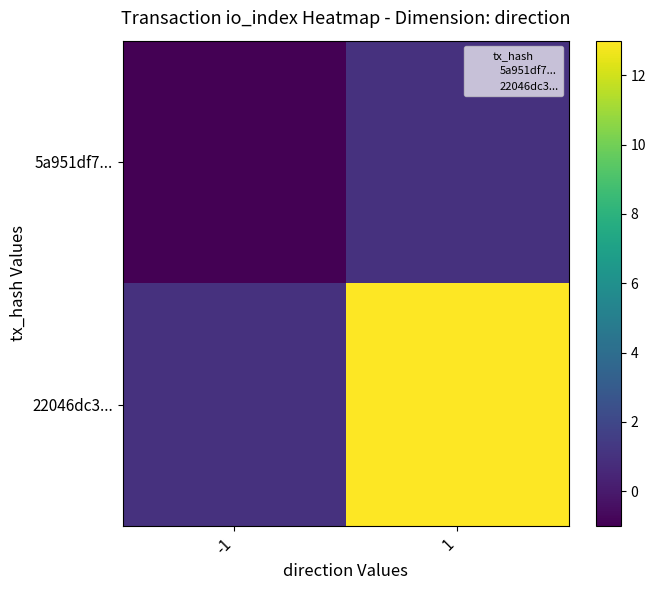

Reading right to left, list all the values displayed in this chart.

5a951df7...: 1=1	-1=-1
22046dc3...: 1=13	-1=1